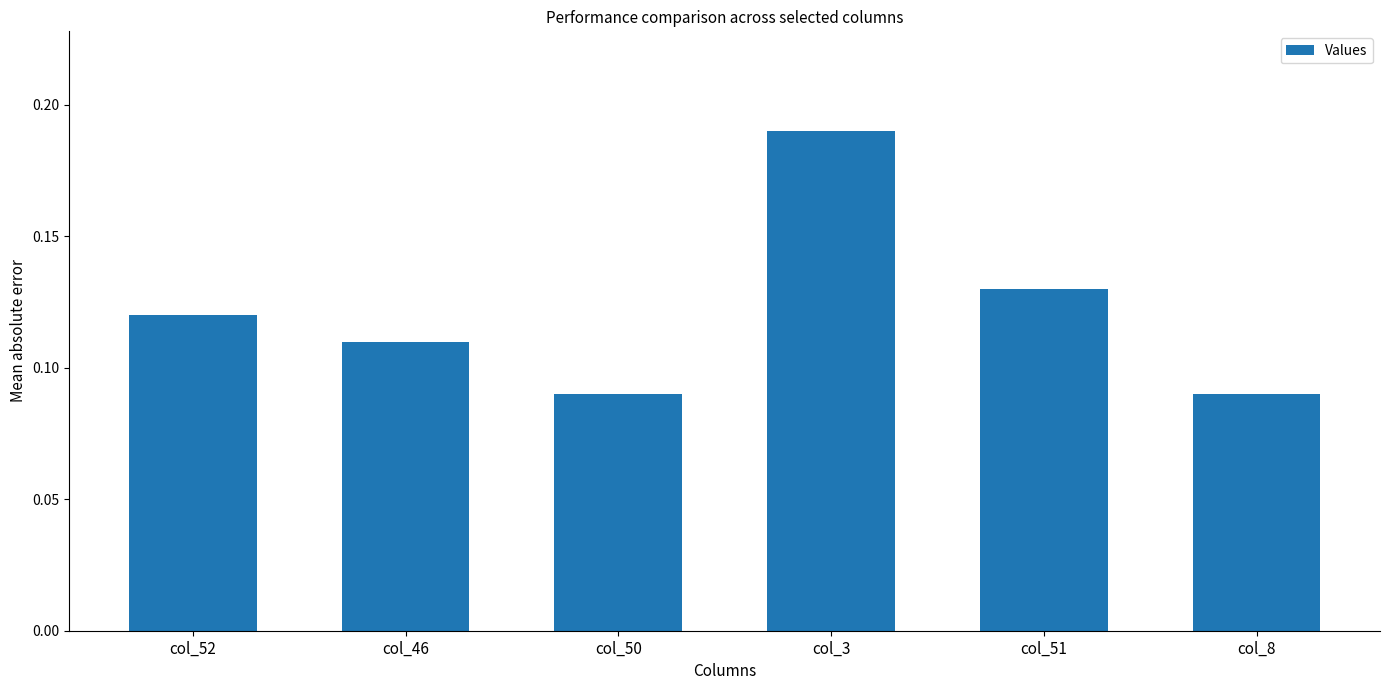

How many values are between 0 and 1?

6